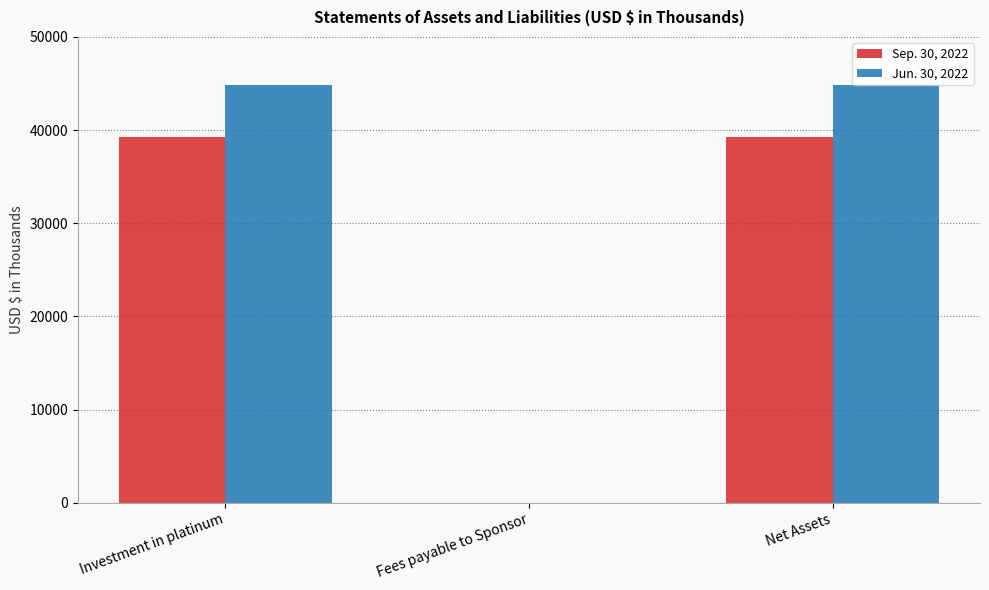

What is the maximum value shown in the chart?

44821